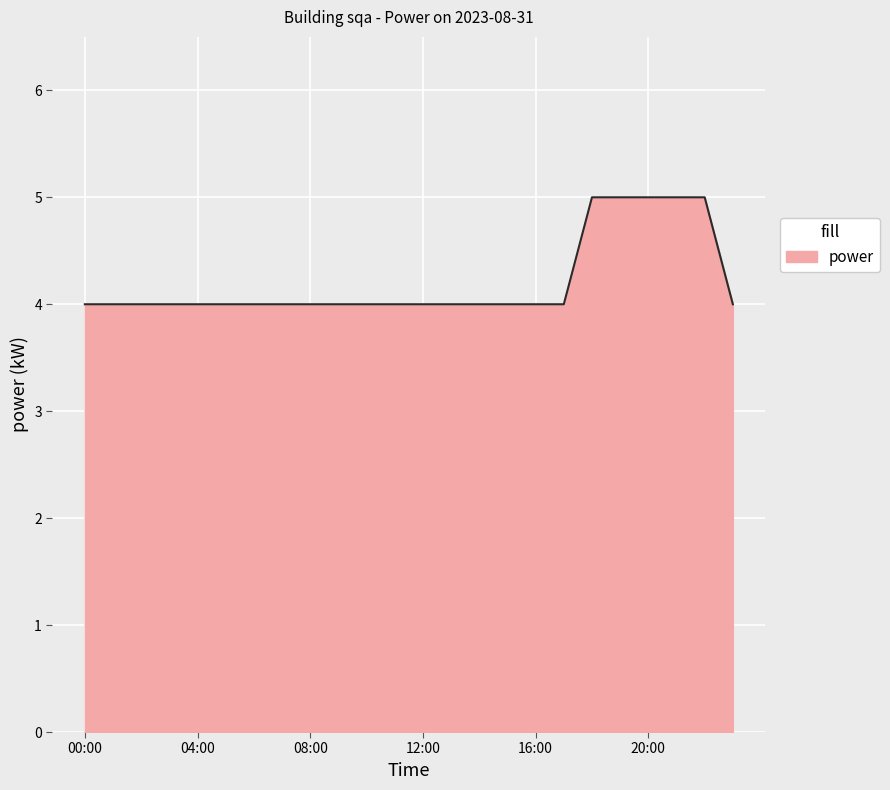

What is the minimum value shown in the chart?

4